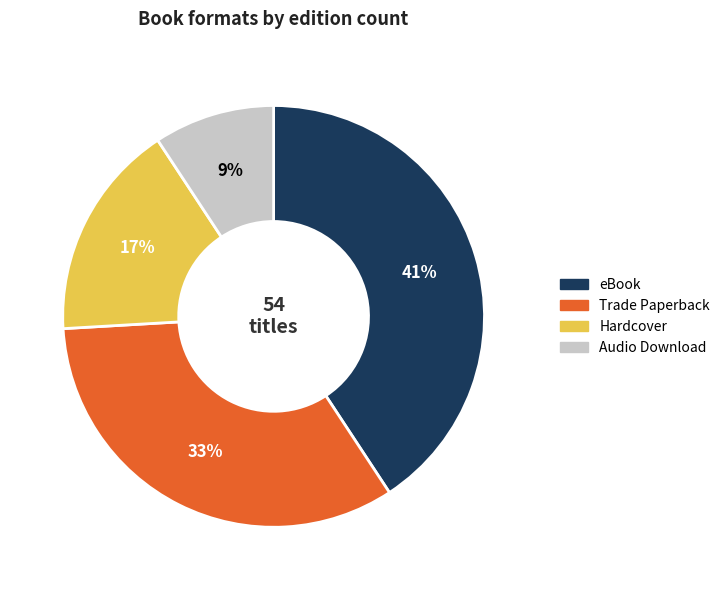

How many slices are in this pie chart?

4